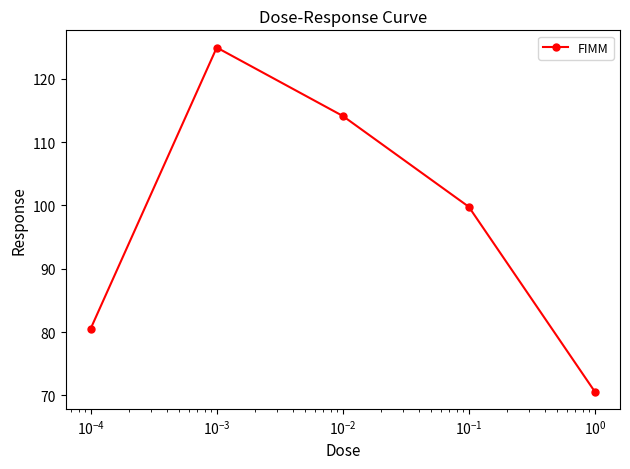

What is the value of the 5th point from the left?

70.6